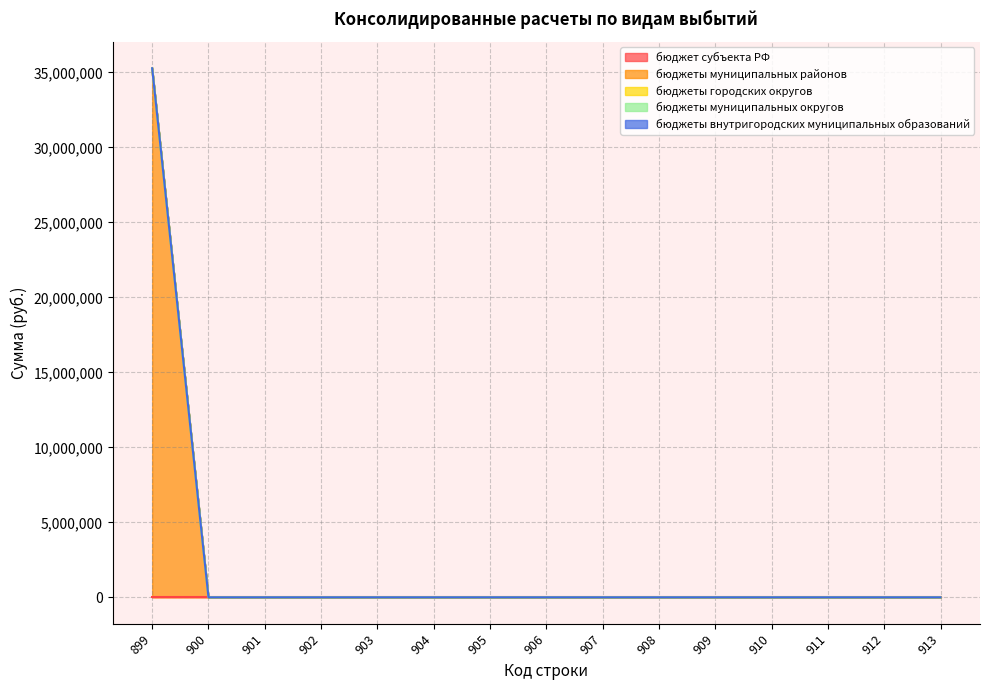

True or false: бюджеты муниципальных округов has more than 1 interior local peaks.

False